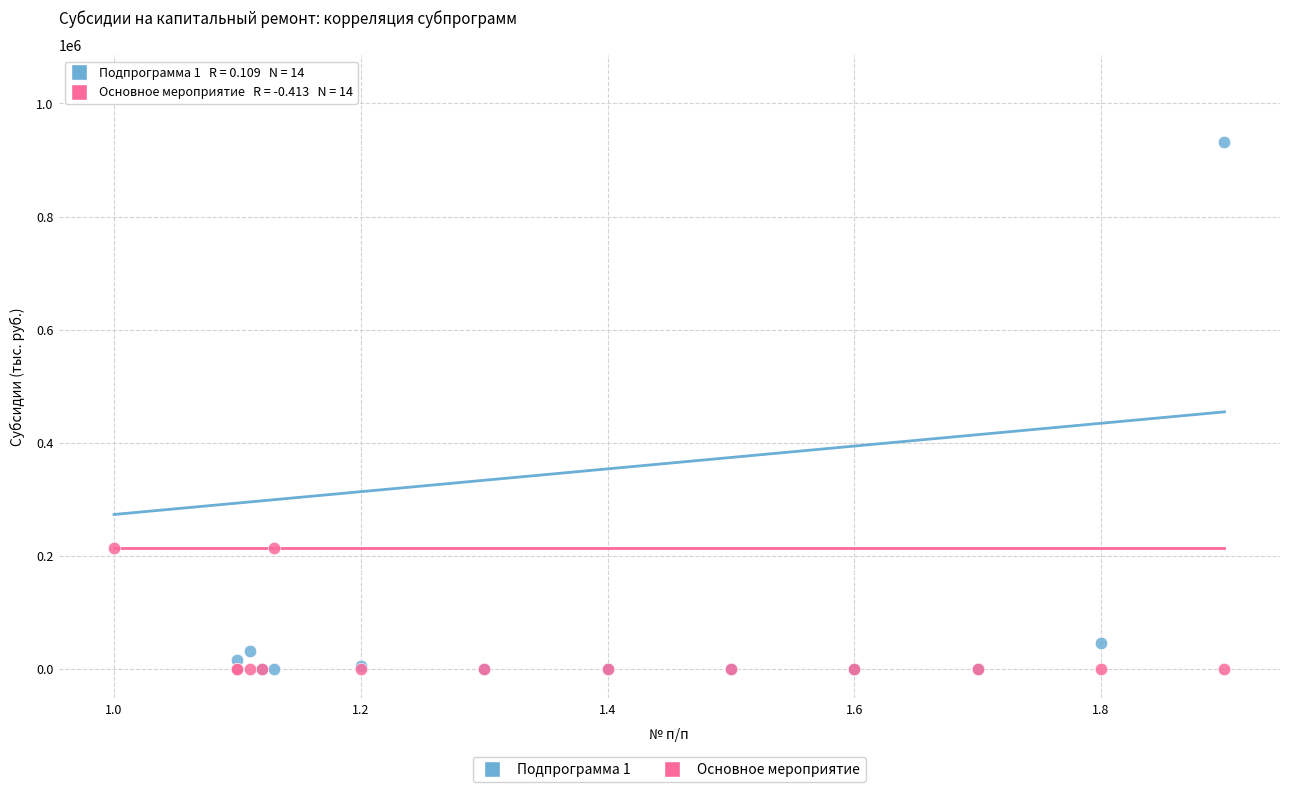

What are all the series names shown in the legend?

Подпрограмма 1, Основное мероприятие